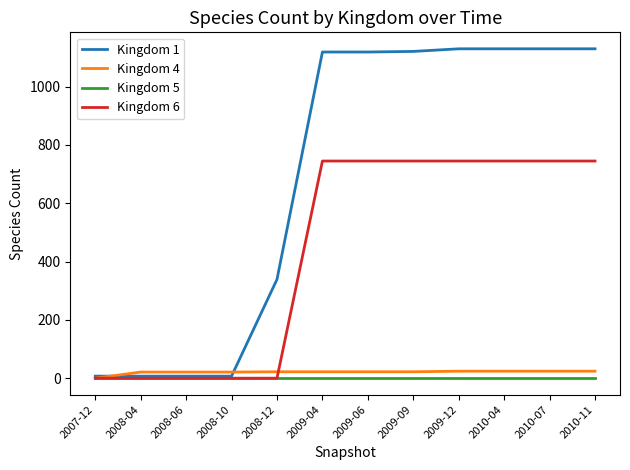

What is the sum of all Kingdom 1 values?

8246